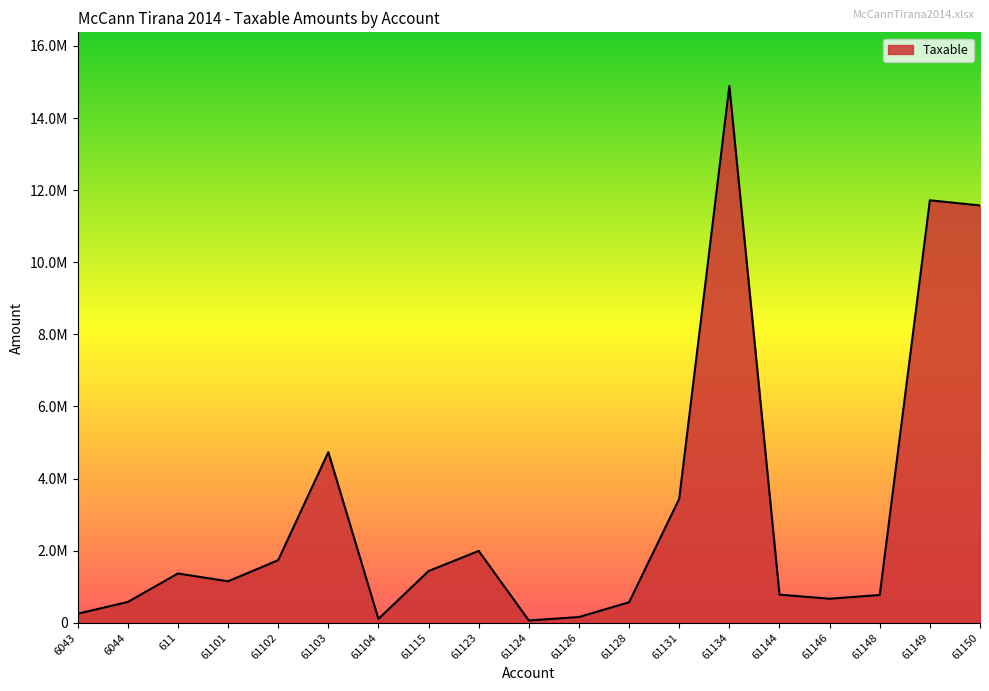

Does the chart display data point markers on the line(s)?

No